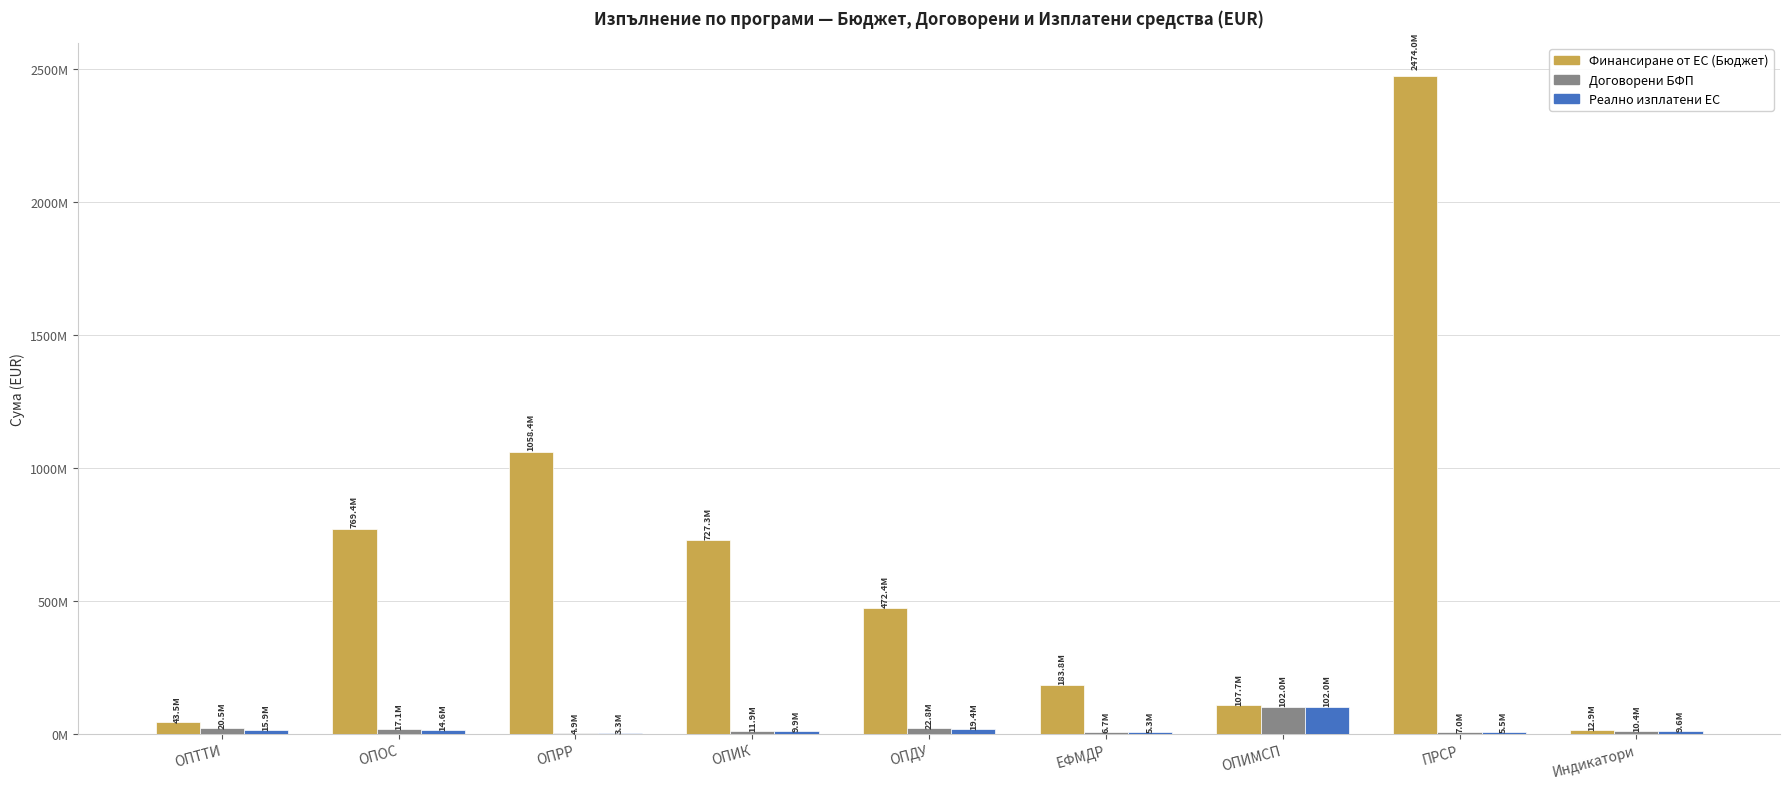

Does the chart contain stacked bars?

No